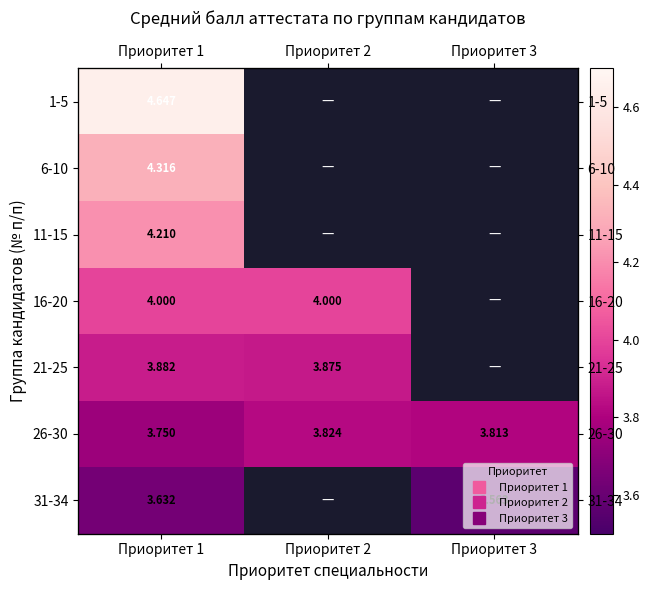

What is the approximate value of 21-25 at Приоритет 1?

3.9